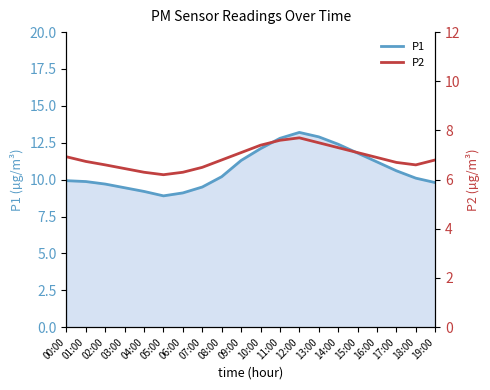

Reading left to right, transcribe all the data shown in this chart.

P1: 00:00=9.9	01:00=9.9	02:00=9.7	03:00=9.4	04:00=9.2	05:00=8.9	06:00=9.1	07:00=9.5	08:00=10.2	09:00=11.3	10:00=12.1	11:00=12.8	12:00=13.2	13:00=12.9	14:00=12.4	15:00=11.8	16:00=11.2	17:00=10.6	18:00=10.1	19:00=9.8
P2: 00:00=6.9	01:00=6.7	02:00=6.6	03:00=6.5	04:00=6.3	05:00=6.2	06:00=6.3	07:00=6.5	08:00=6.8	09:00=7.1	10:00=7.4	11:00=7.6	12:00=7.7	13:00=7.5	14:00=7.3	15:00=7.1	16:00=6.9	17:00=6.7	18:00=6.6	19:00=6.8